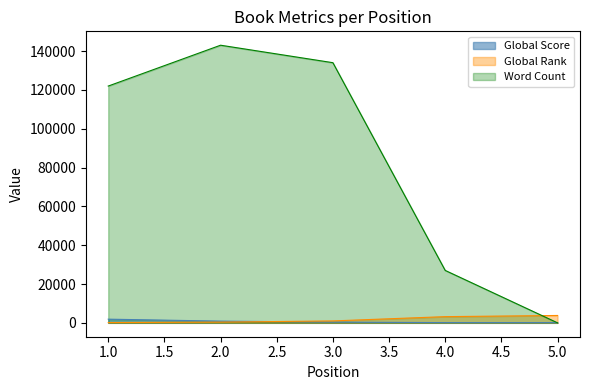

Does the chart have visible grid lines?

No